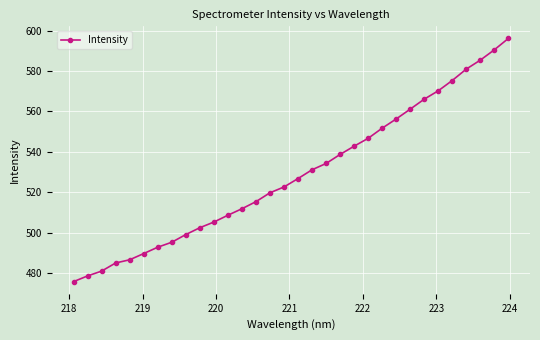

What is the maximum value shown in the chart?

596.2